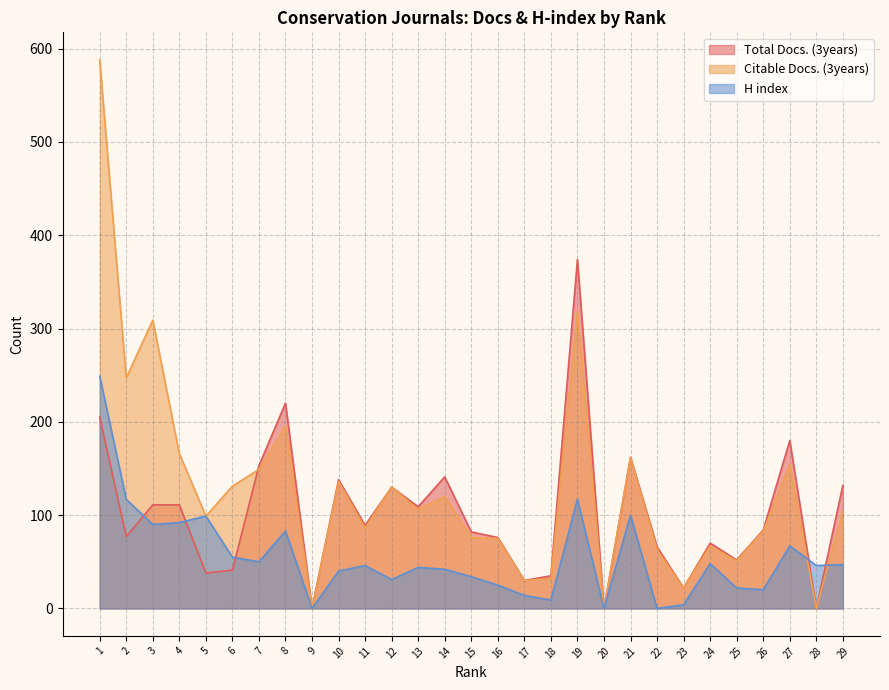

How many data points in H index are less than 46?

14